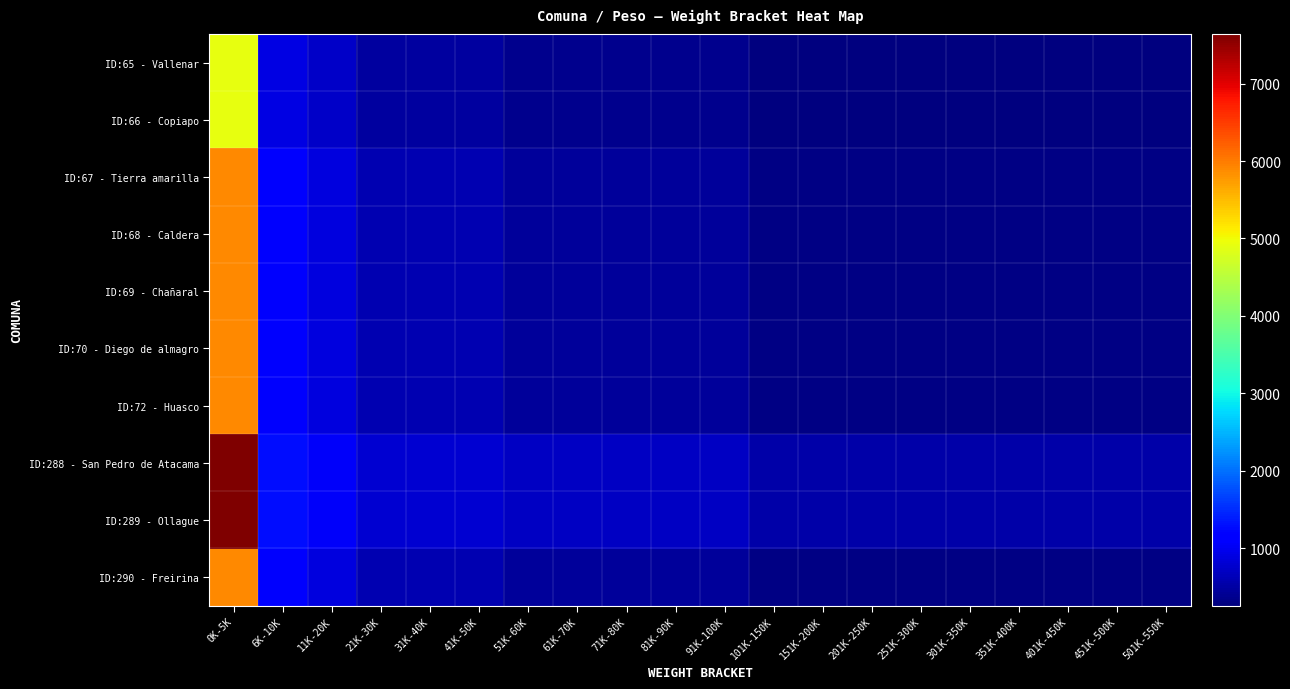

Which series has the largest total across all categories?

ID:288 - San Pedro de Atacama